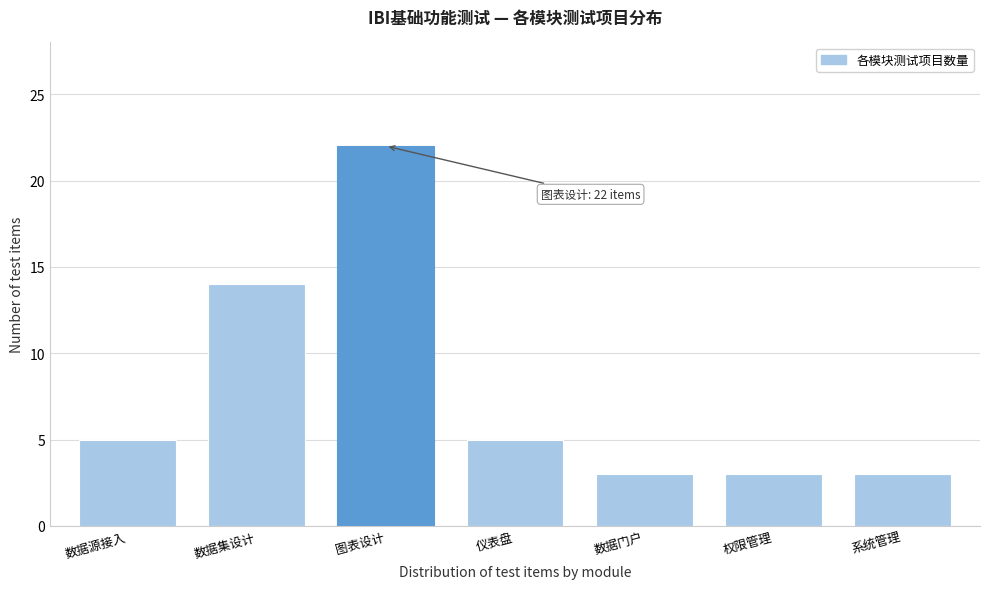

Reading left to right, transcribe all the data shown in this chart.

数据源接入=5	数据集设计=14	图表设计=22	仪表盘=5	数据门户=3	权限管理=3	系统管理=3